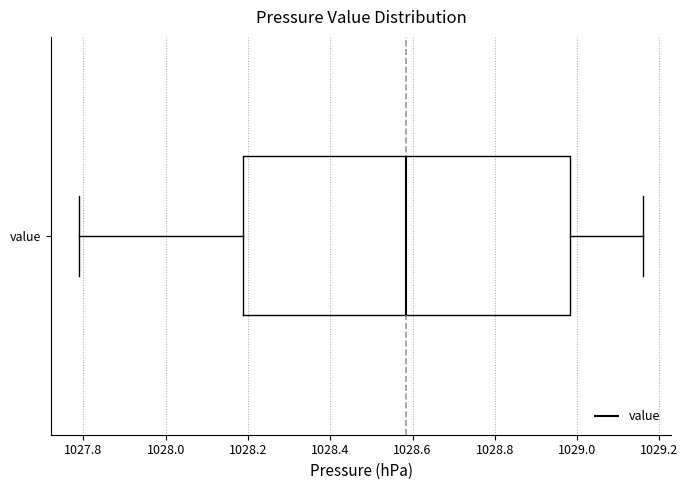

Transcribe this box plot: give where the median line is, the range the box spans, and where the two whiskers end, as read against the x-axis. The values are not printed on the chart, so give them approximately, as read against the axis.

median 1028.58, box 1028.18 to 1028.98, whiskers 1027.80 to 1029.16